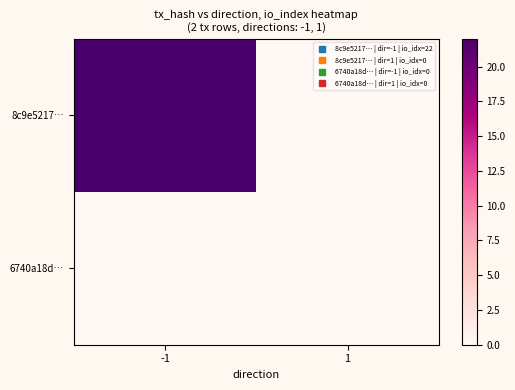

List the series in order of their overall mean, lowest first.

6740a18d…, 8c9e5217…